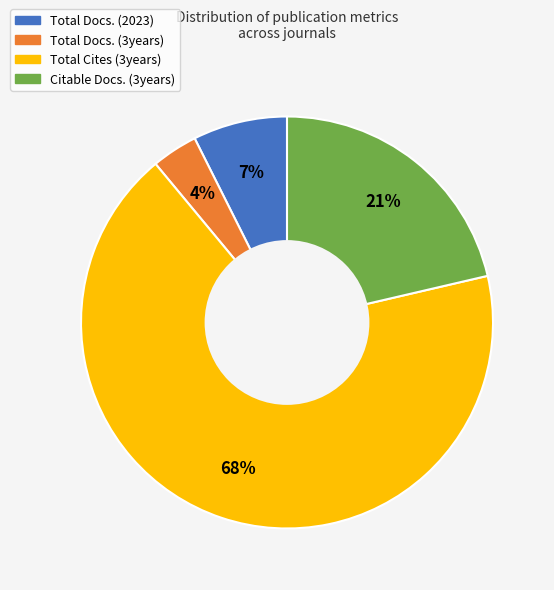

Does Total Cites (3years) account for over 50% of the chart?

Yes